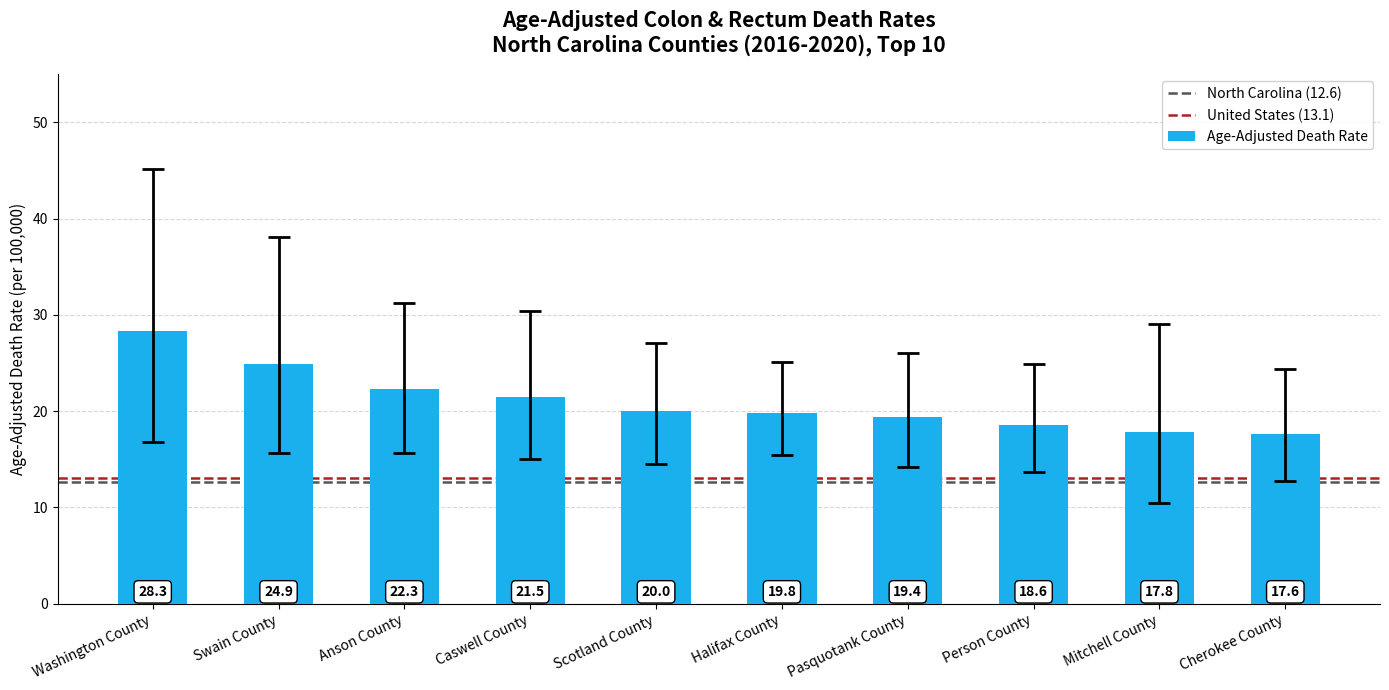

What is the difference between the values at Washington County and Pasquotank County?

8.9